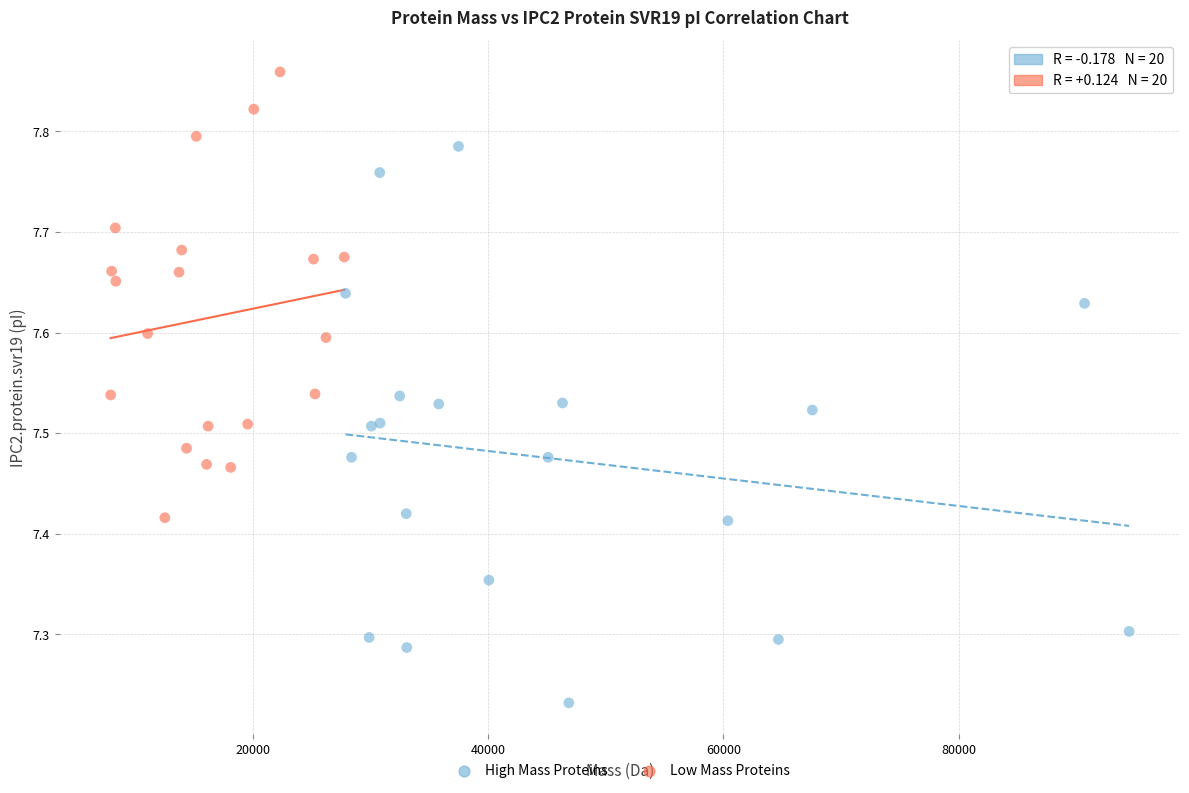

Which series has the widest spread of Y values?

High Mass Proteins